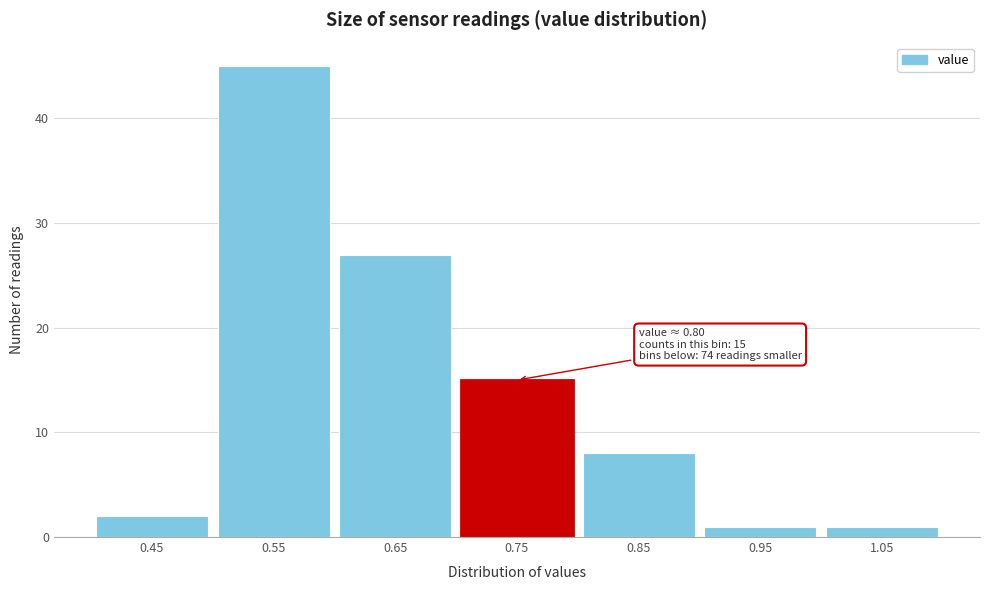

Reading right to left, what are all the values shown in this chart?

1	1	8	15	27	45	2